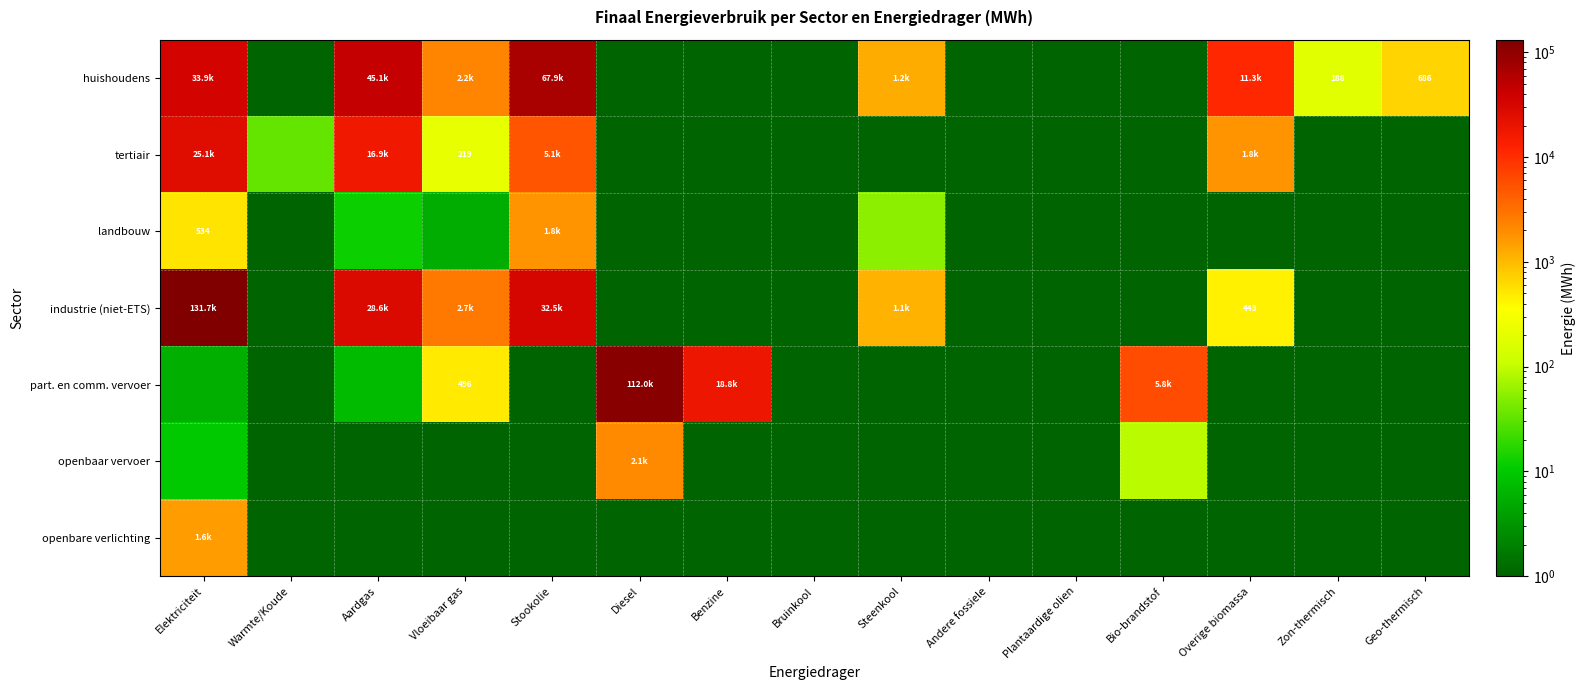

At how many categories does at least one series exceed 49915?

3